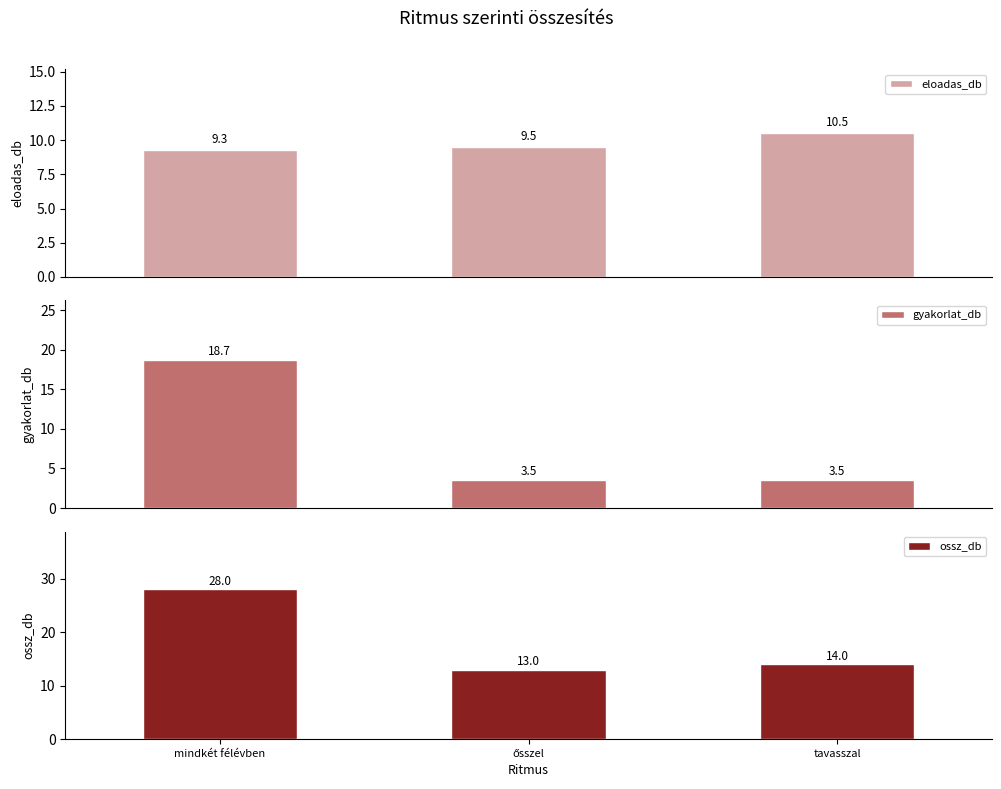

Which category has the lowest value in the gyakorlat_db series?

ősszel